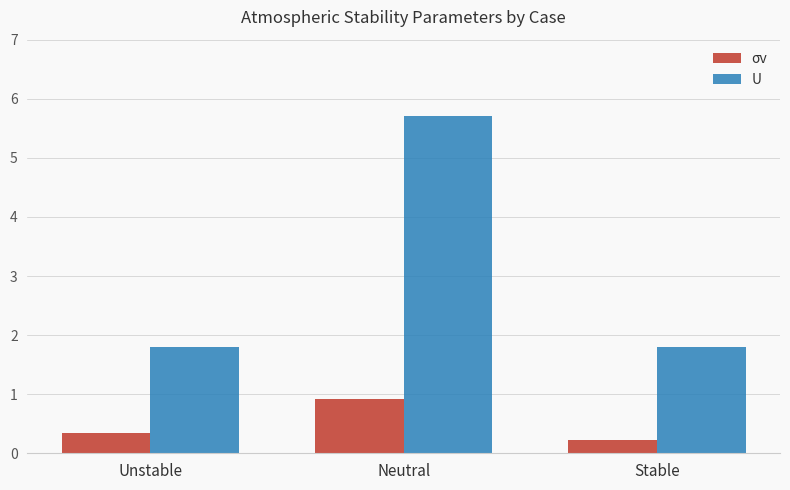

Between Neutral and Stable, which series saw the biggest shift?

U